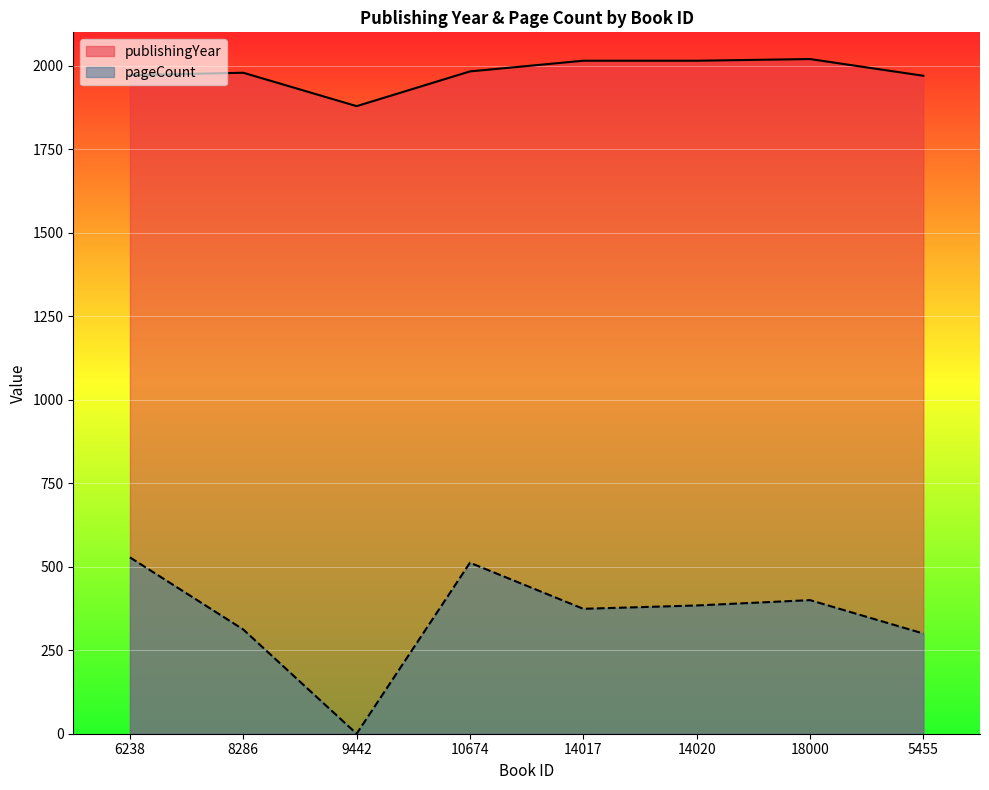

True or false: pageCount and publishingYear cross at least once.

False